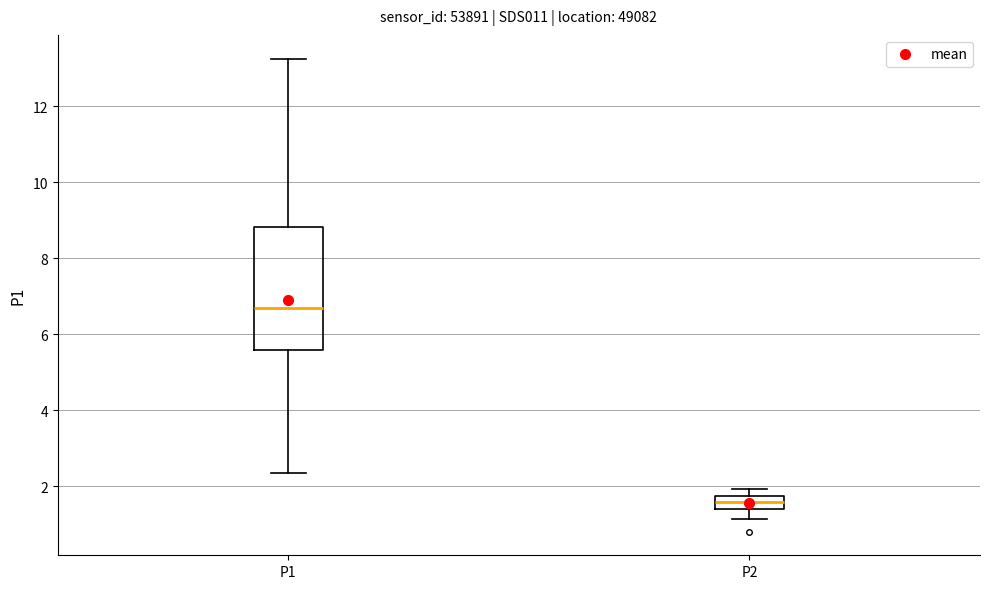

Comparing the boxes themselves (not the whiskers), which one is the tallest?

P1